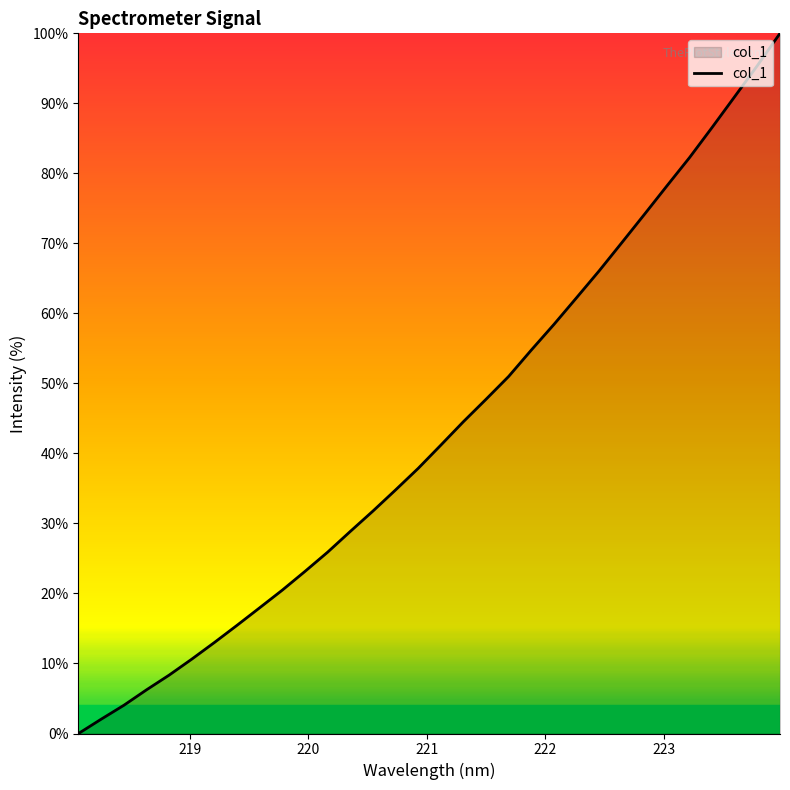

What is the greatest value displayed?

100.0